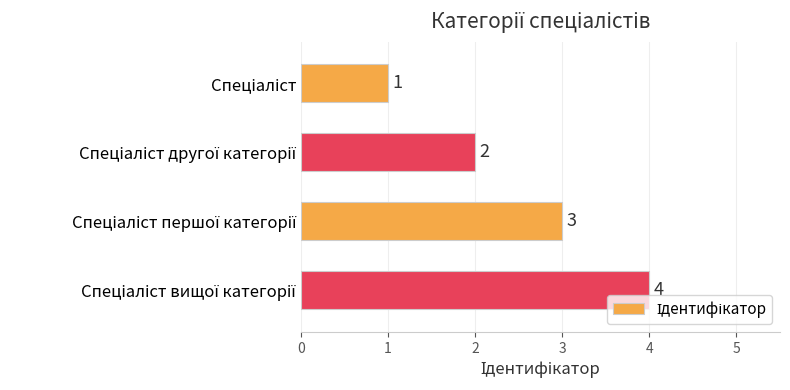

How many values are between 2 and 4?

3